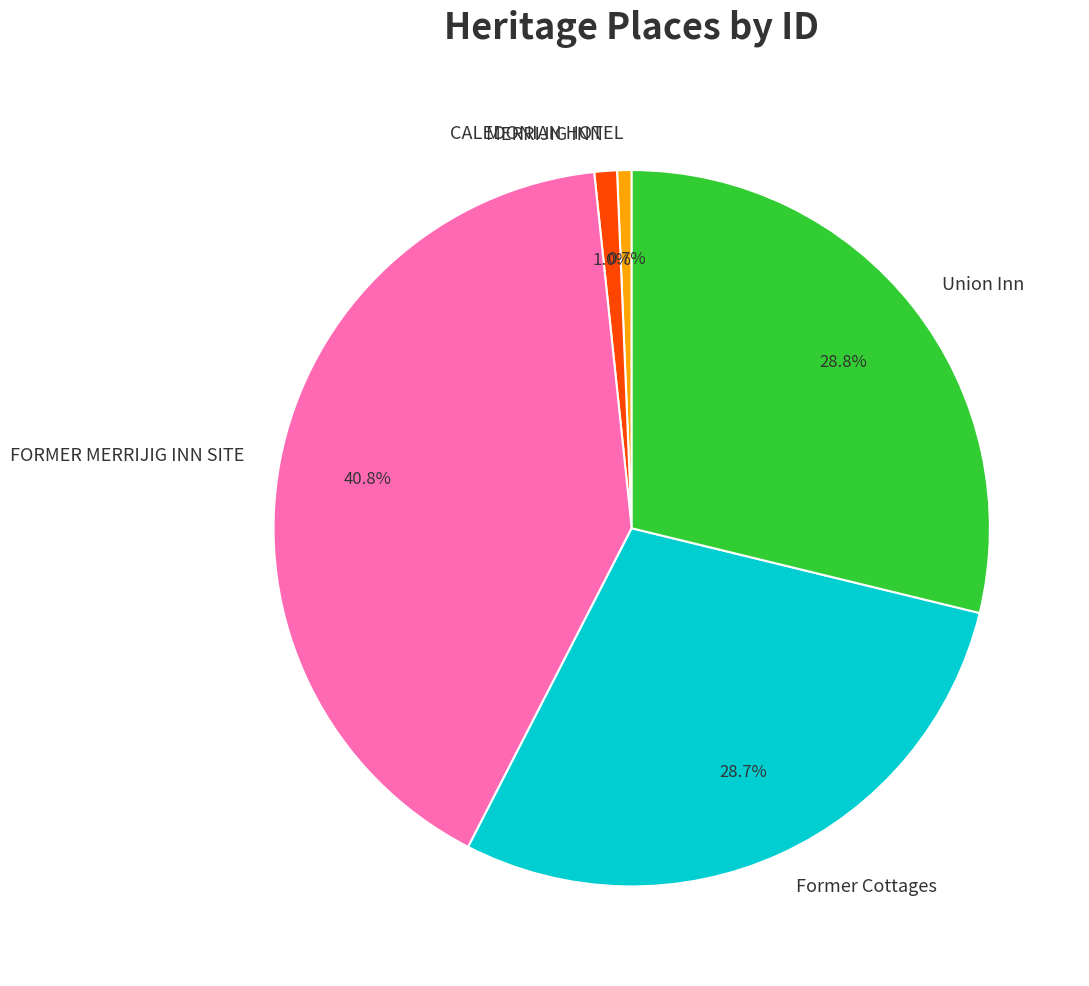

Is there any slice that represents more than half of the pie?

No